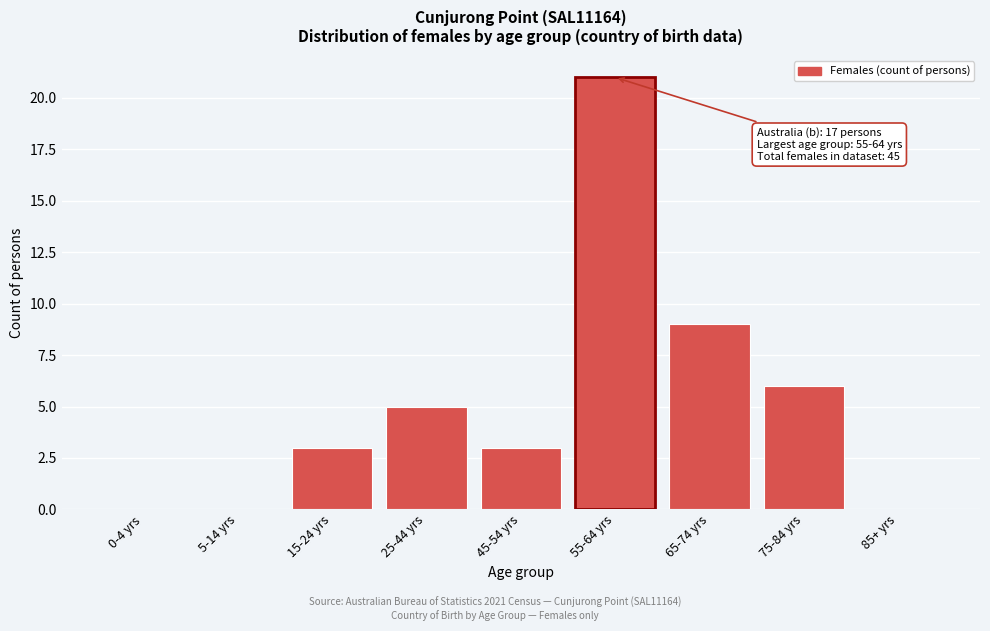

Reading left to right, transcribe all the data shown in this chart.

0-4 yrs=0	5-14 yrs=0	15-24 yrs=3	25-44 yrs=5	45-54 yrs=3	55-64 yrs=21	65-74 yrs=9	75-84 yrs=6	85+ yrs=0